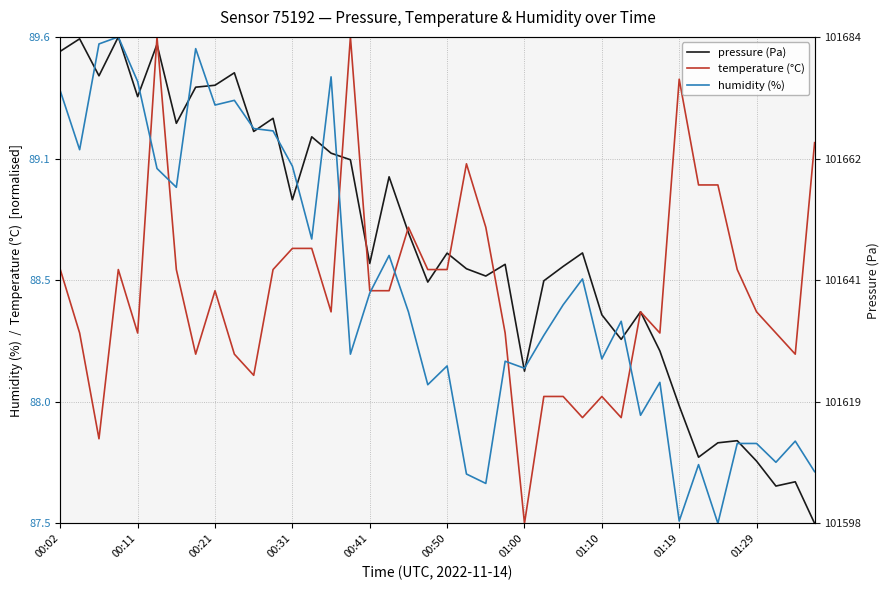

At which category does the chart reach its minimum across all series?

39